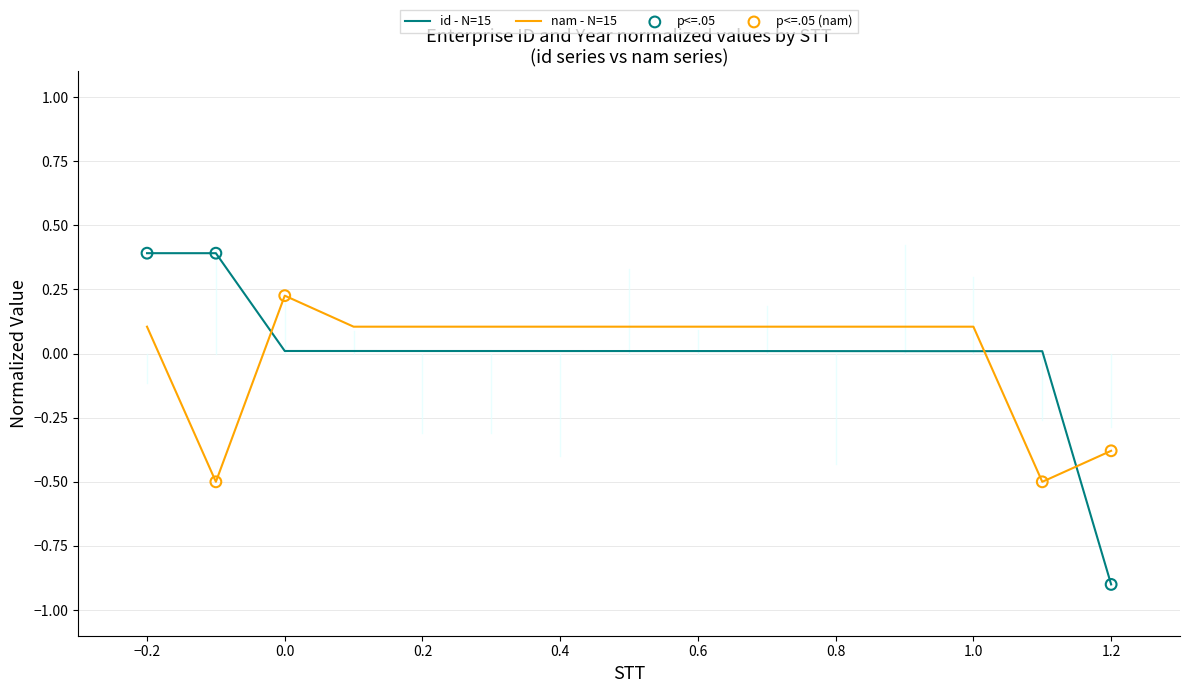

True or false: nam - N=15 and id - N=15 cross at least once.

True